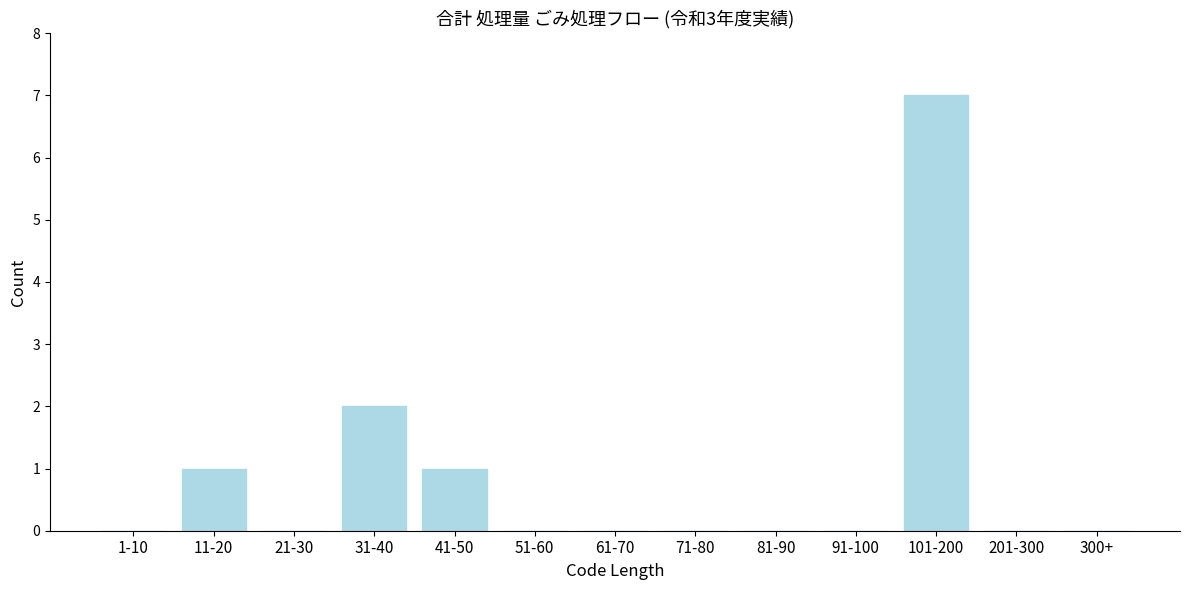

Reading right to left, what are all the values shown in this chart?

300+=0	201-300=0	101-200=7	91-100=0	81-90=0	71-80=0	61-70=0	51-60=0	41-50=1	31-40=2	21-30=0	11-20=1	1-10=0